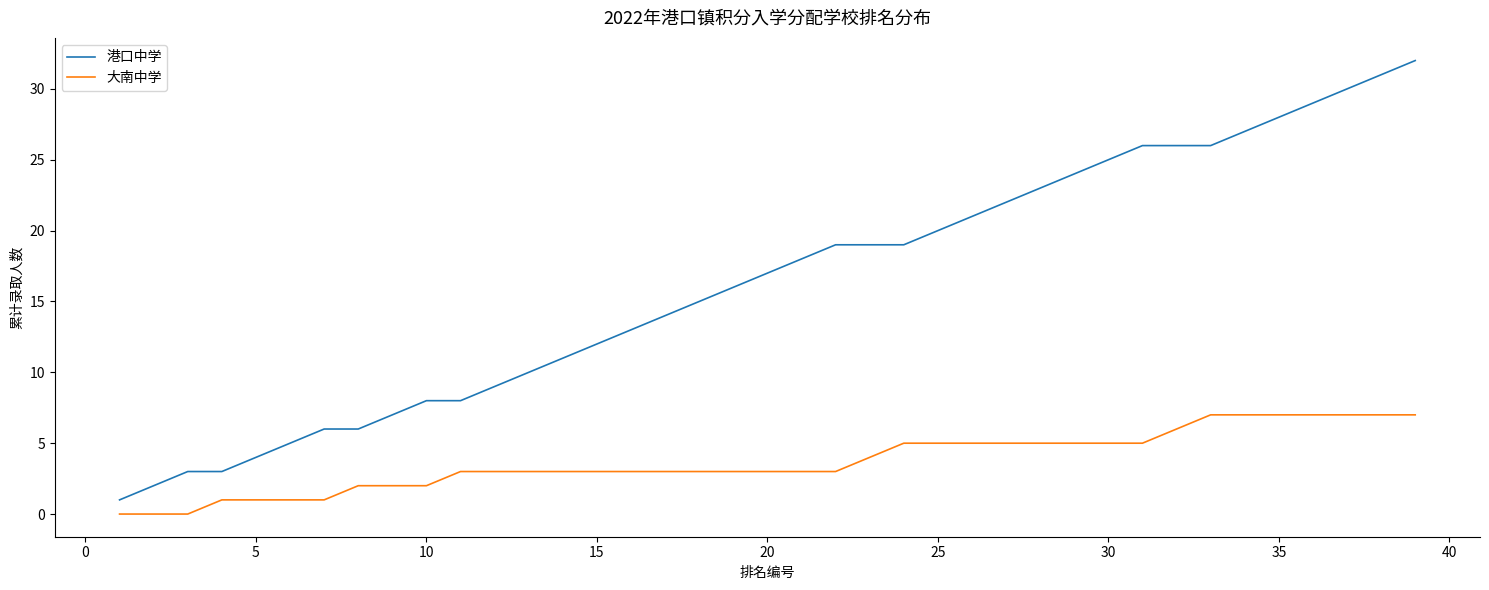

What is the maximum value for 港口中学?

32